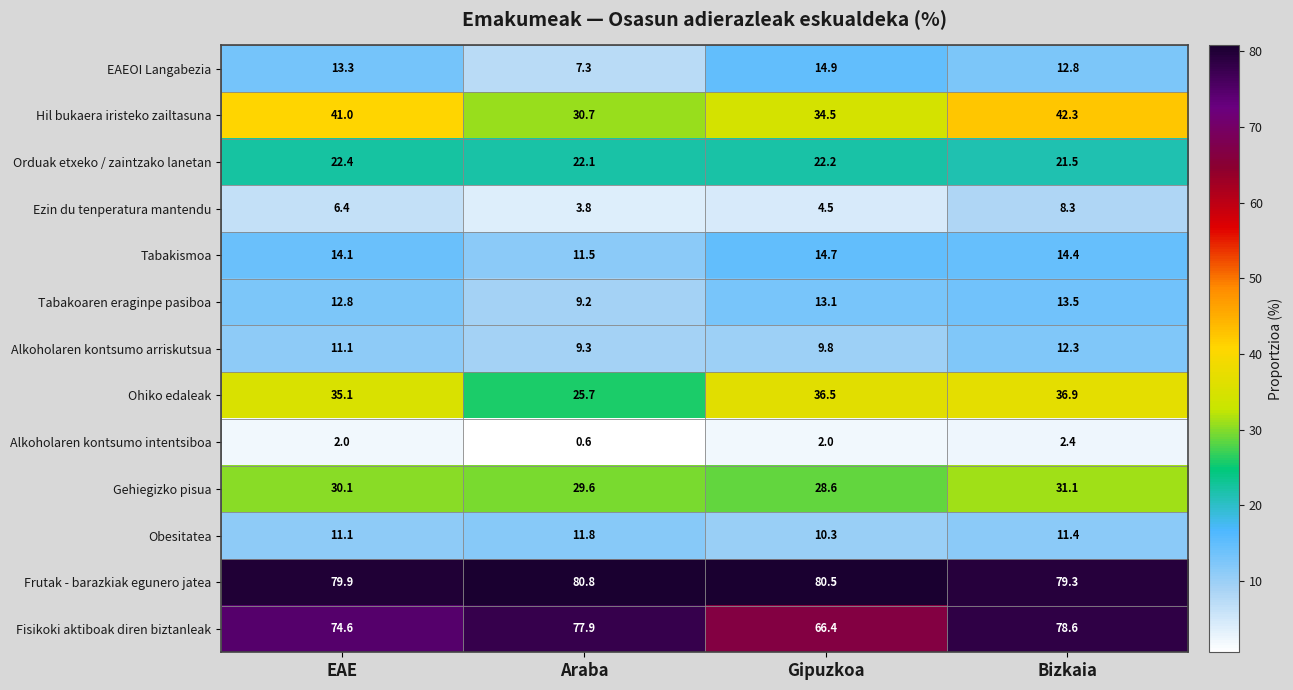

The Ohiko edaleak series shows 18.5 at EAE. True or false?

False